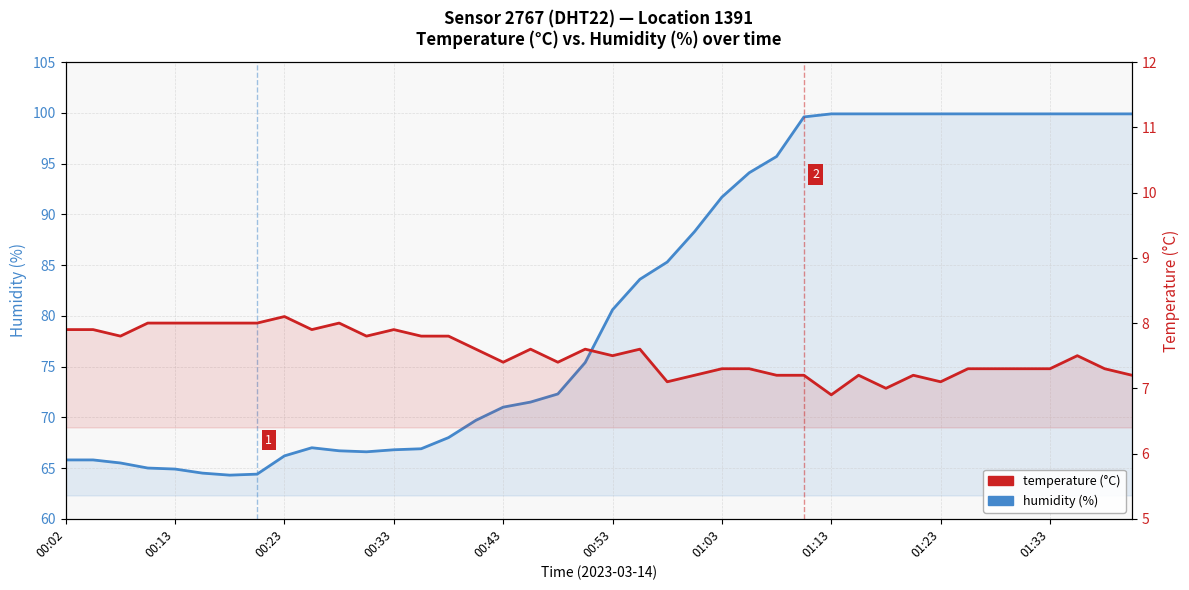

What is the highest value of the temperature series?

8.1